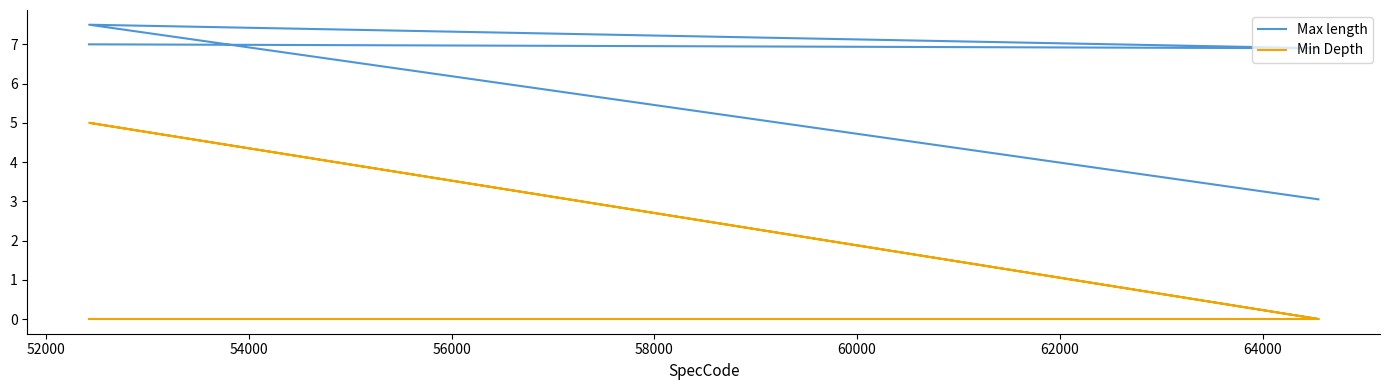

Between 52000 and 56000, which series saw the biggest shift?

Min Depth